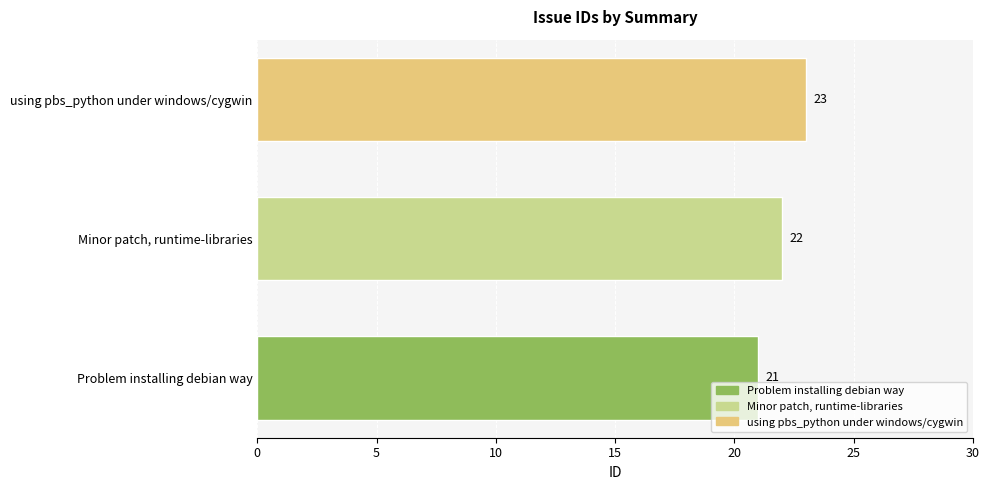

What is the average value?

22